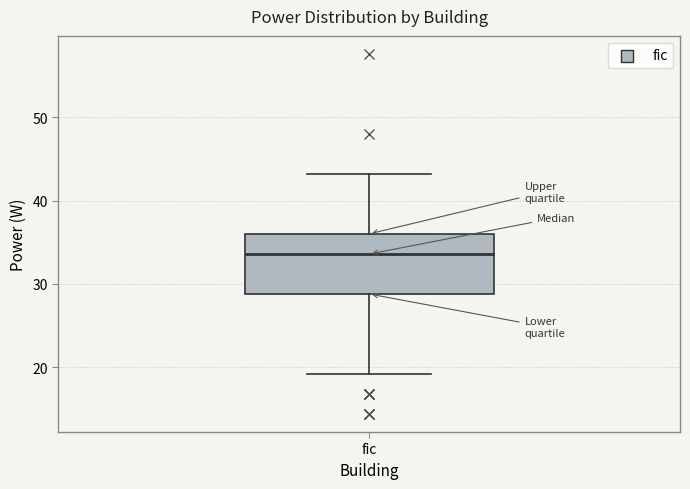

Where does the lower whisker of the box for fic end on the y-axis? The values are not printed on the chart, so give them approximately, as read against the axis.

19